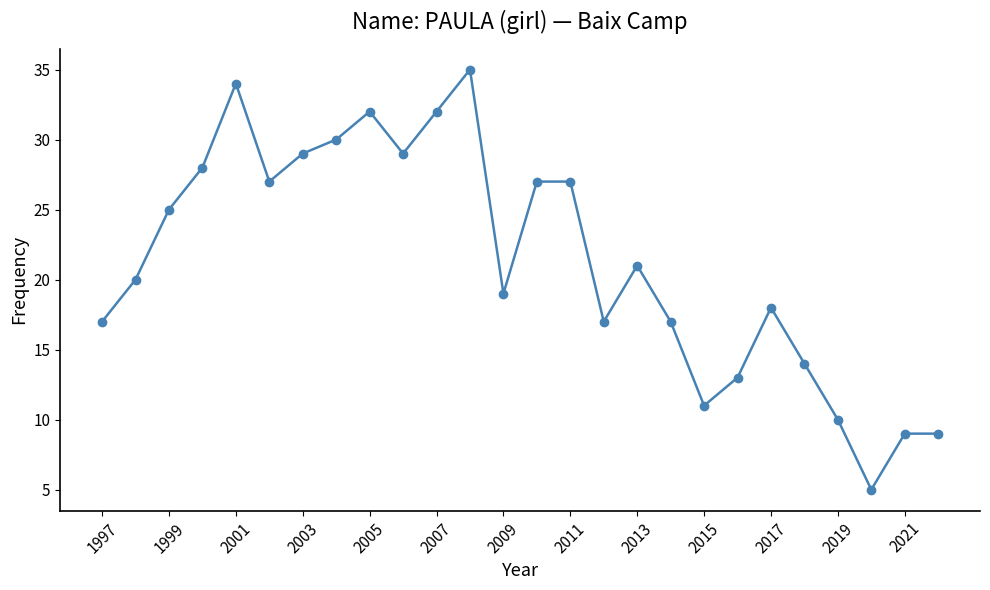

What is the average value?

21